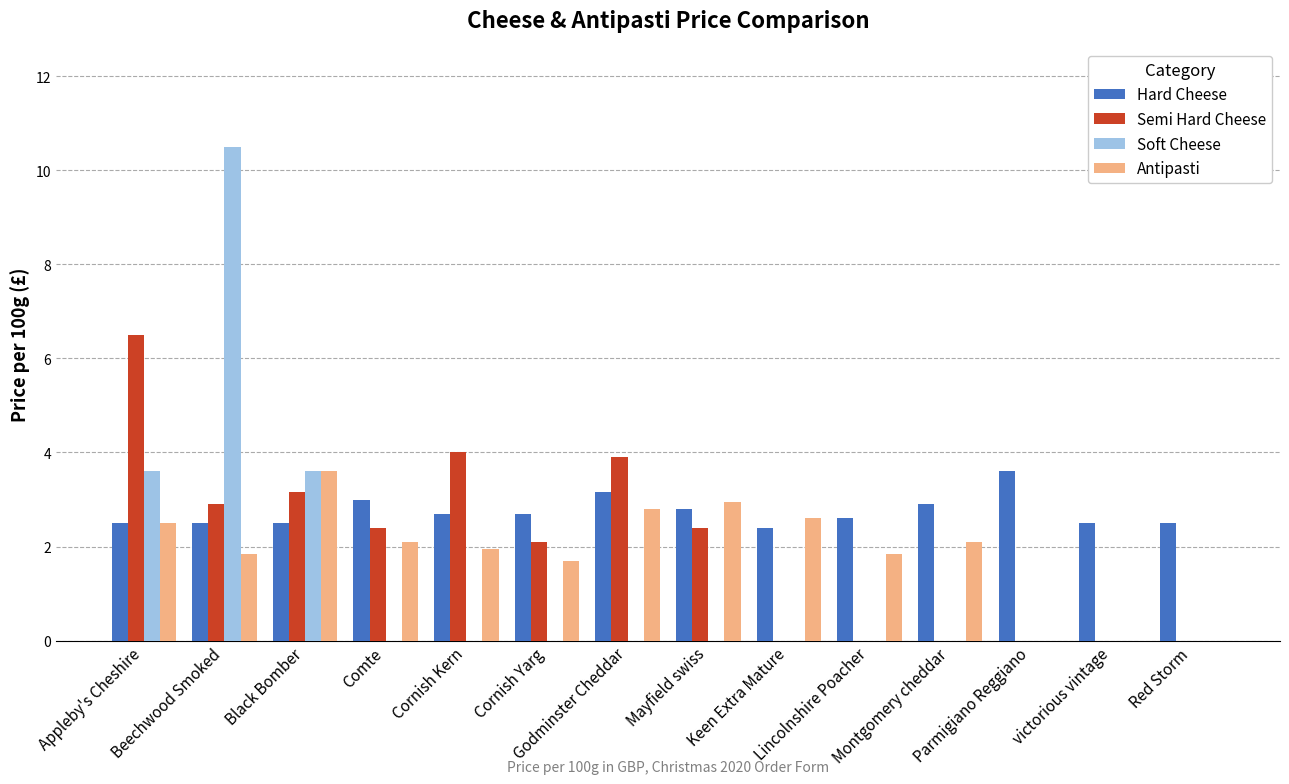

Which series has the widest spread of values?

Soft Cheese